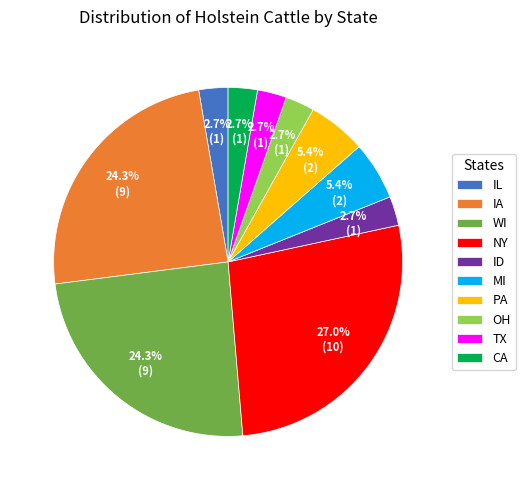

Between NY and TX, which is larger?

NY